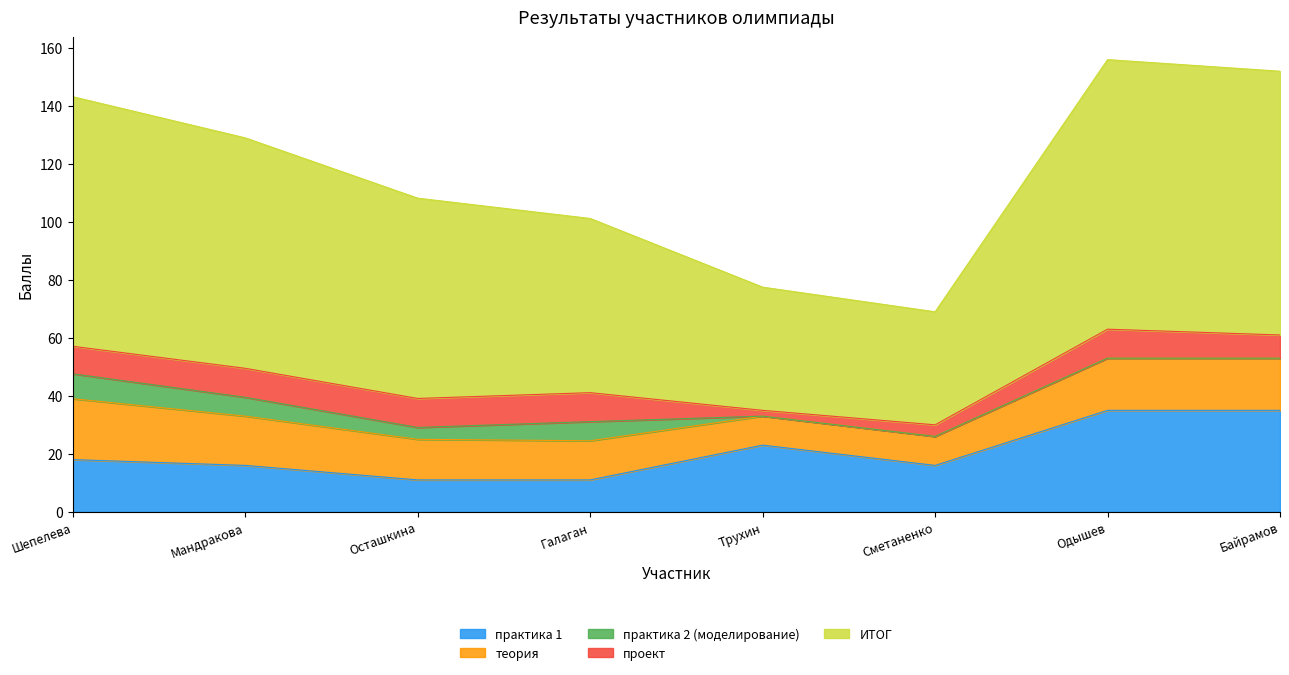

True or false: теория and практика 2 (моделирование) intersect in this chart.

False